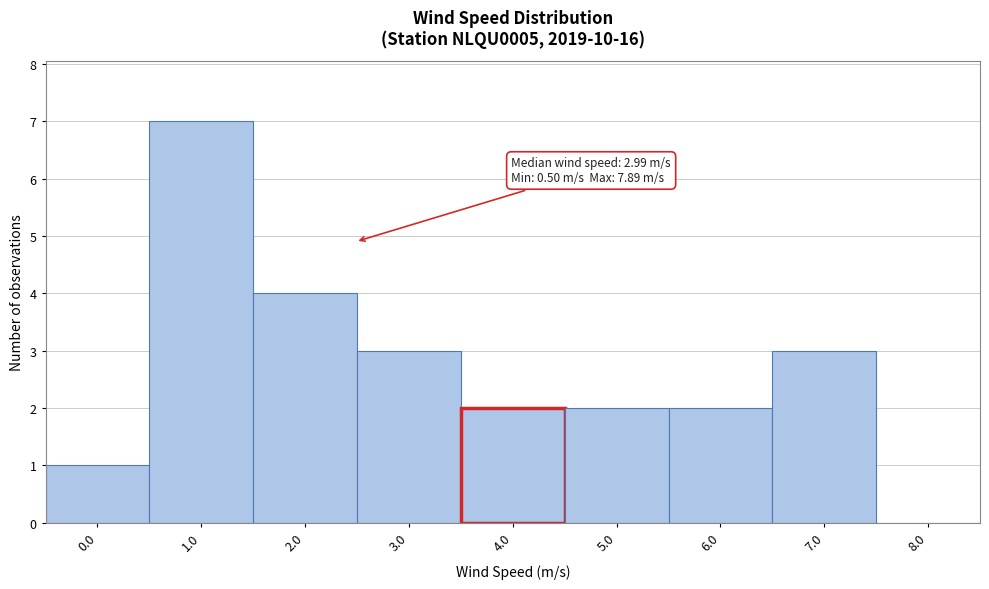

Reading left to right, extract all data points from this chart.

0.0=1	1.0=7	2.0=4	3.0=3	4.0=2	5.0=2	6.0=2	7.0=3	8.0=0